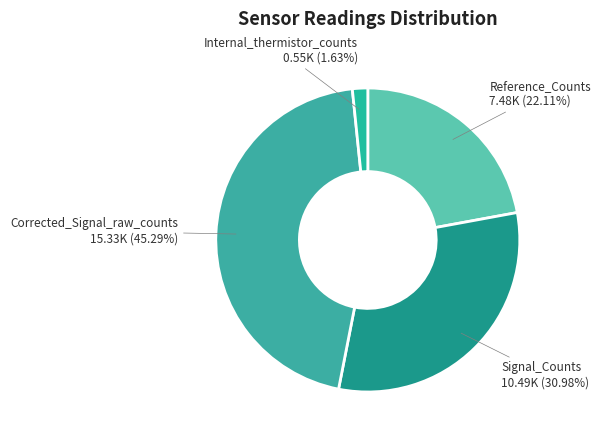

How many segments does this pie chart have?

4